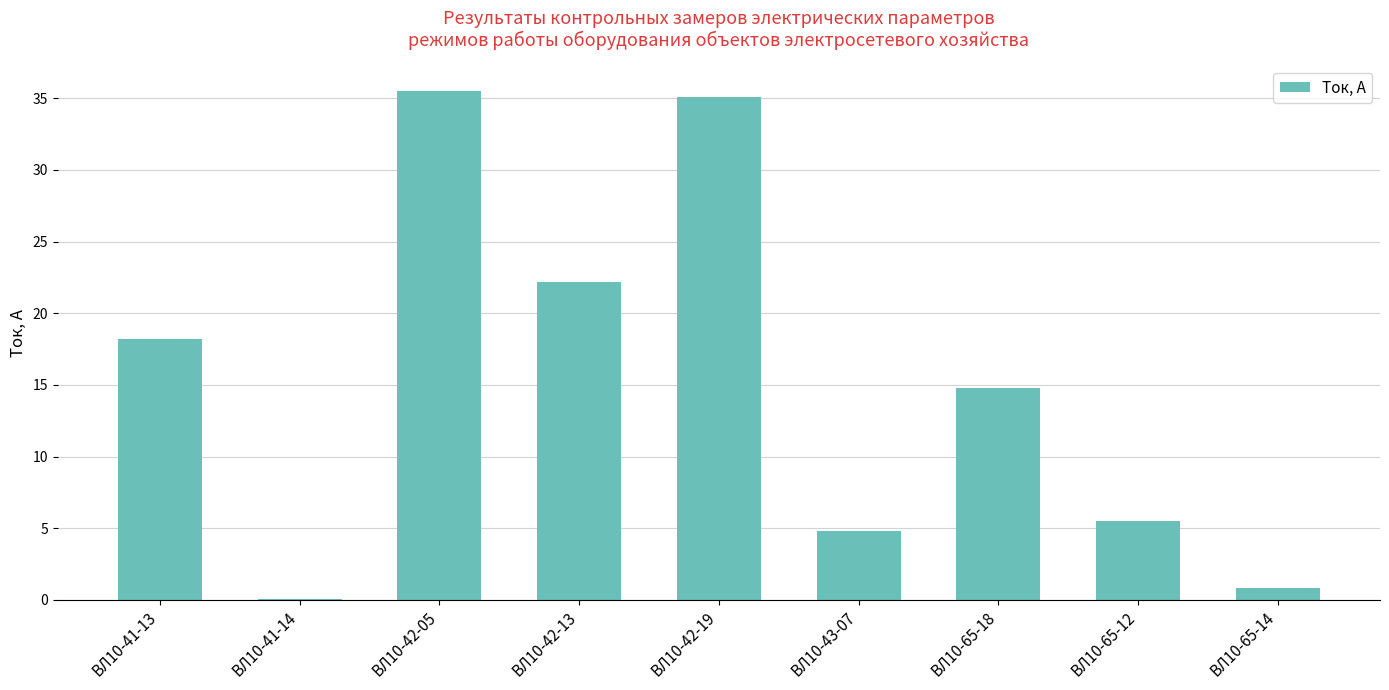

Reading left to right, what are all the values shown in this chart?

18.2	0.1	35.5	22.2	35.1	4.8	14.8	5.5	0.8